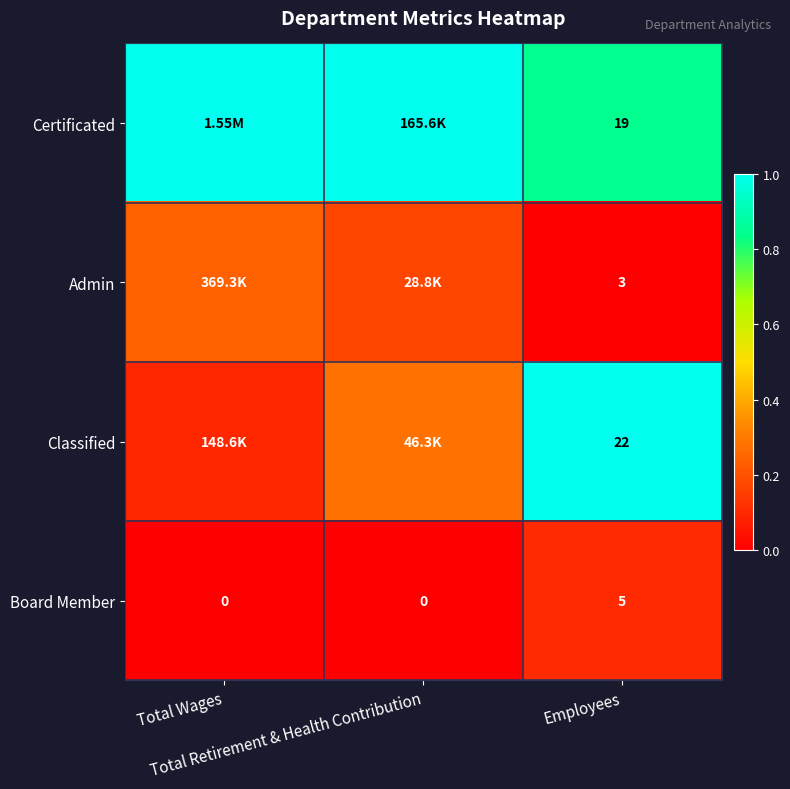

What is the greatest value displayed?

1.0